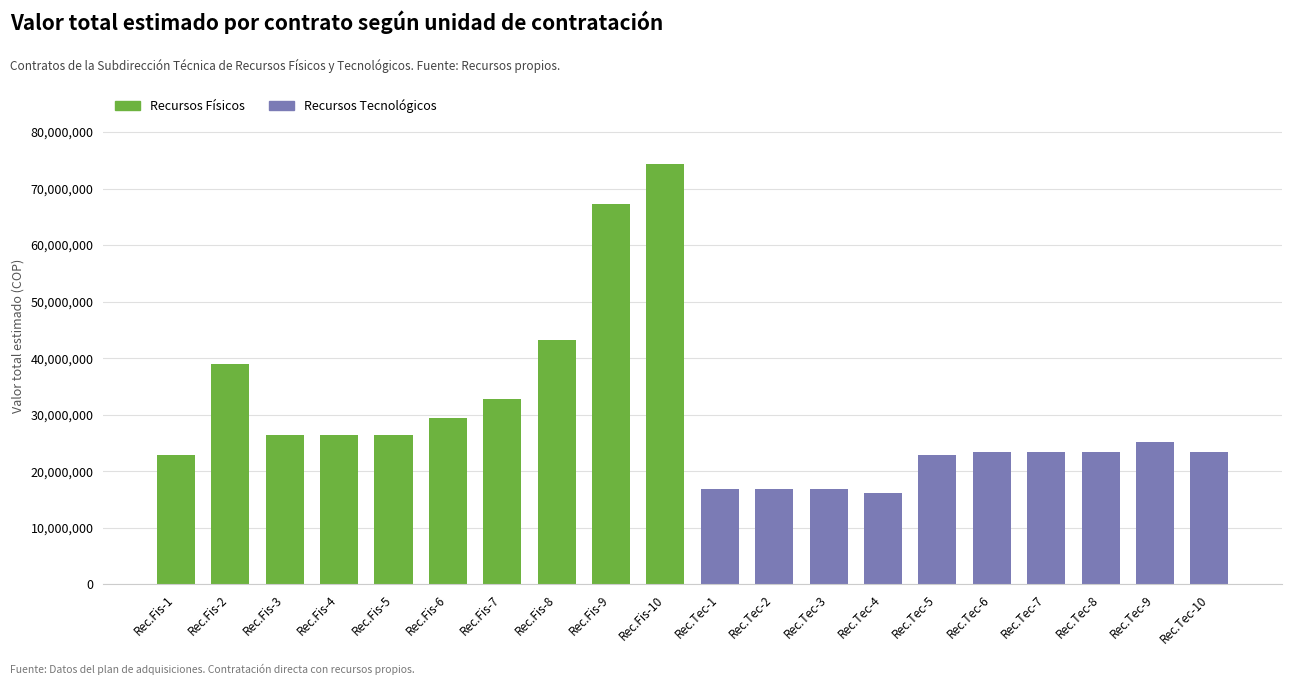

What is the lowest value of the Recursos Físicos series?

22800000